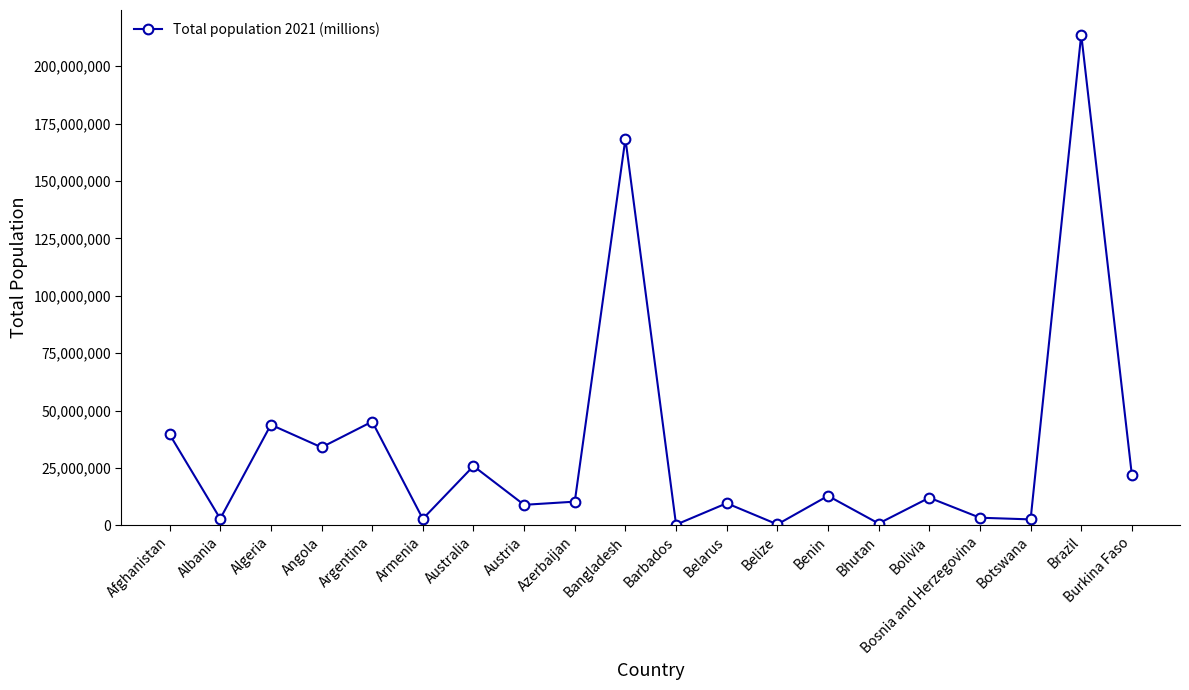

What is the difference between the maximum and second lowest values?

213430300